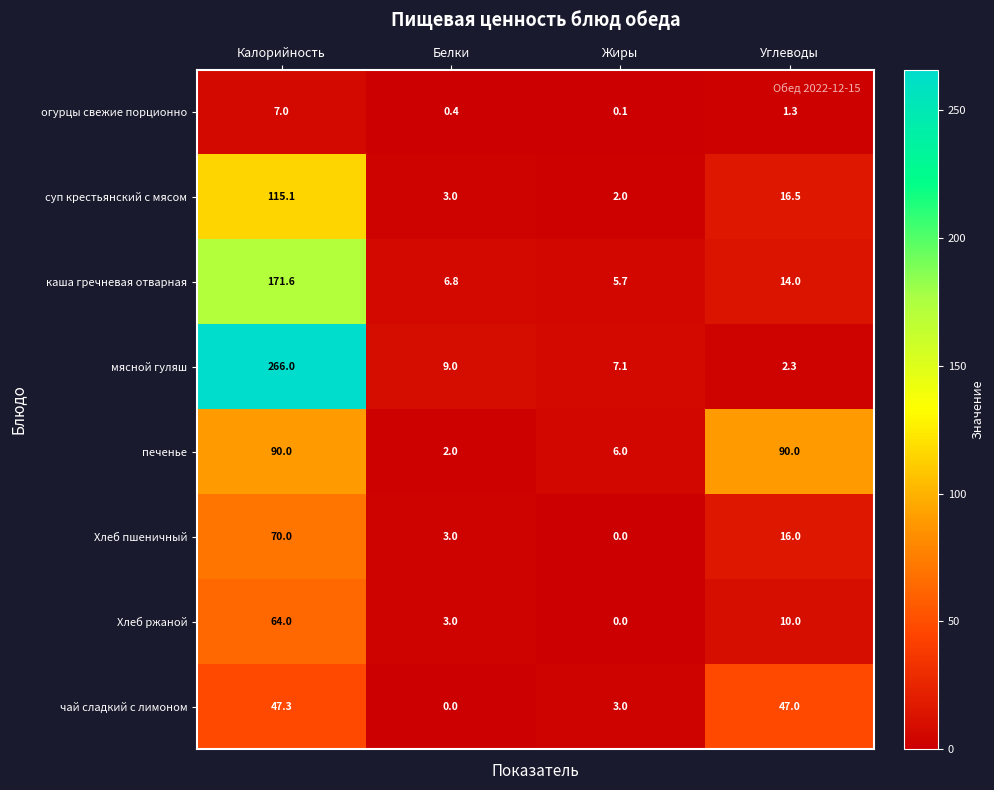

What is the lowest value of the суп крестьянский с мясом series?

2.0